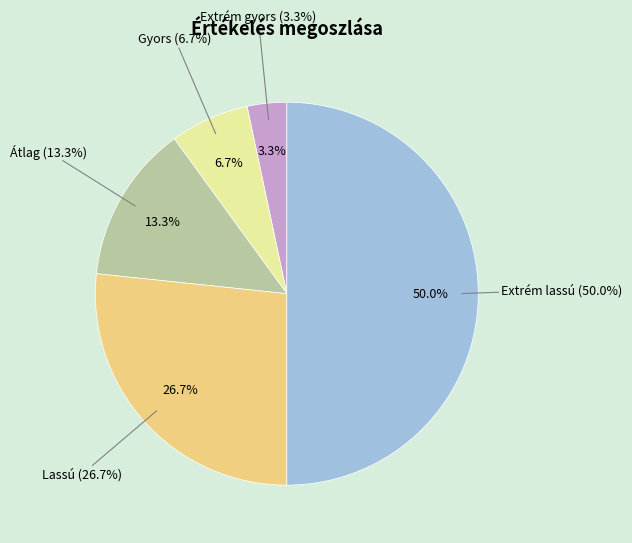

Which has a higher value, Gyors or Lassú?

Lassú